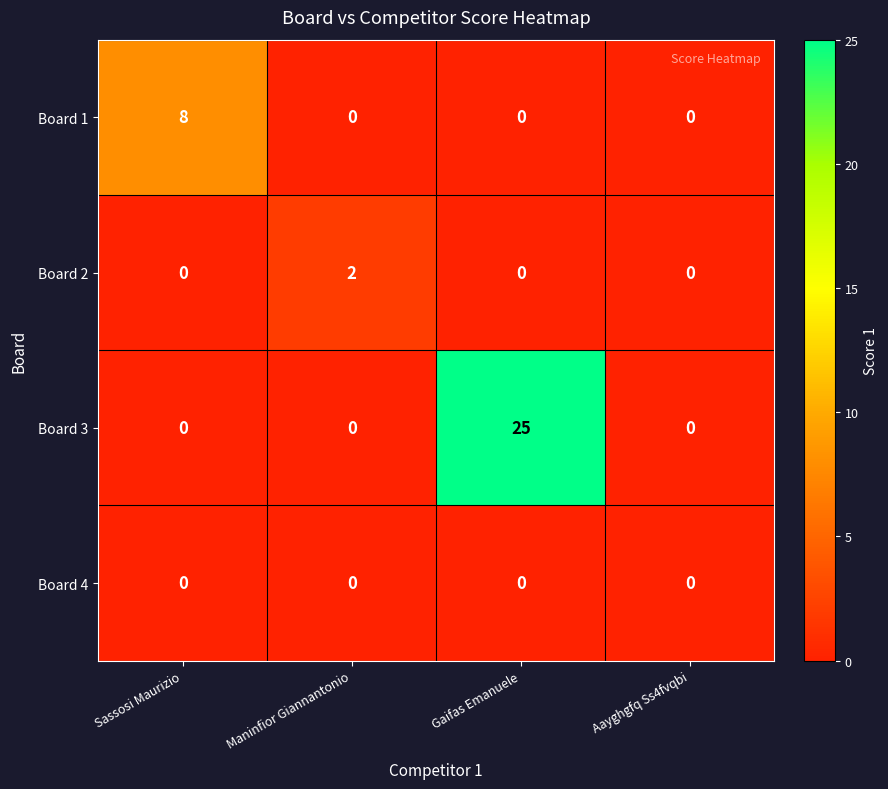

What is the difference between the Board 3 values at Aayghgfq Ss4fvqbi and Gaifas Emanuele?

25